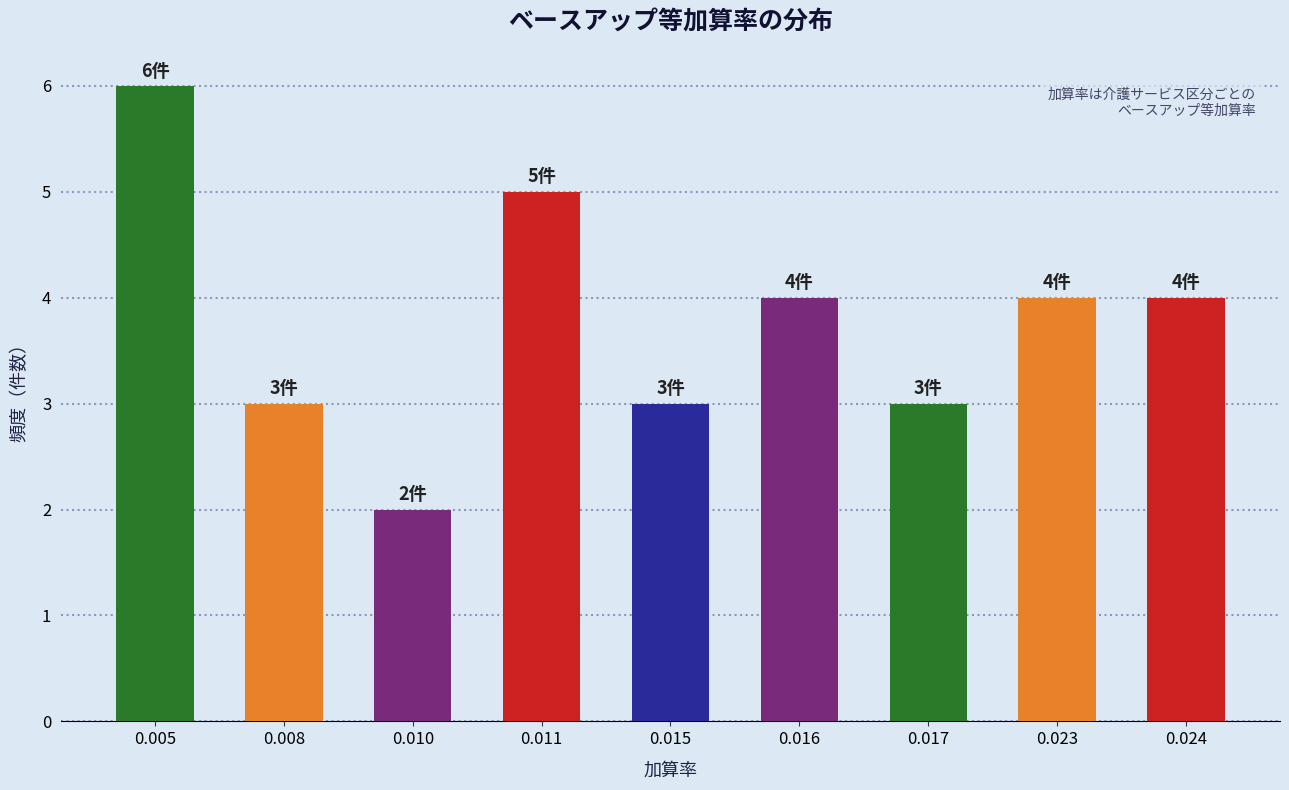

Reading right to left, extract all data points from this chart.

4	4	3	4	3	5	2	3	6